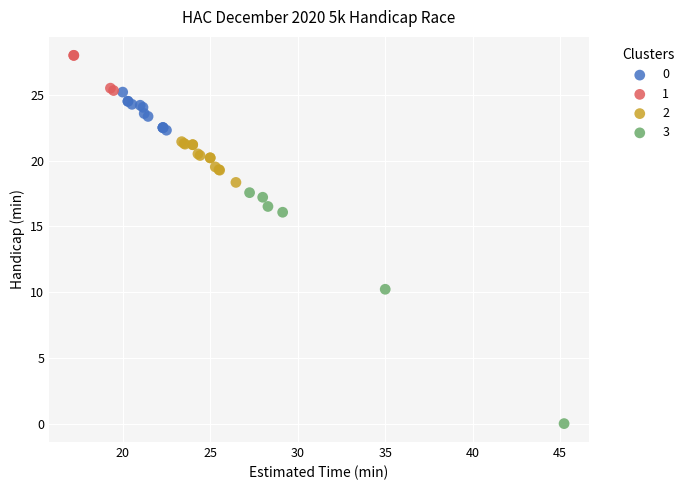

What are all the series names shown in the legend?

0, 1, 2, 3